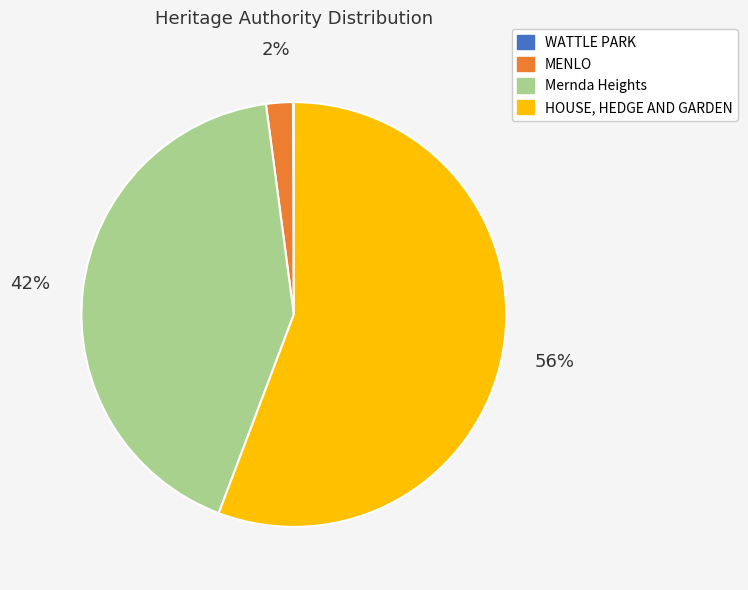

Is the sum of HOUSE, HEDGE AND GARDEN and MENLO greater than half?

Yes